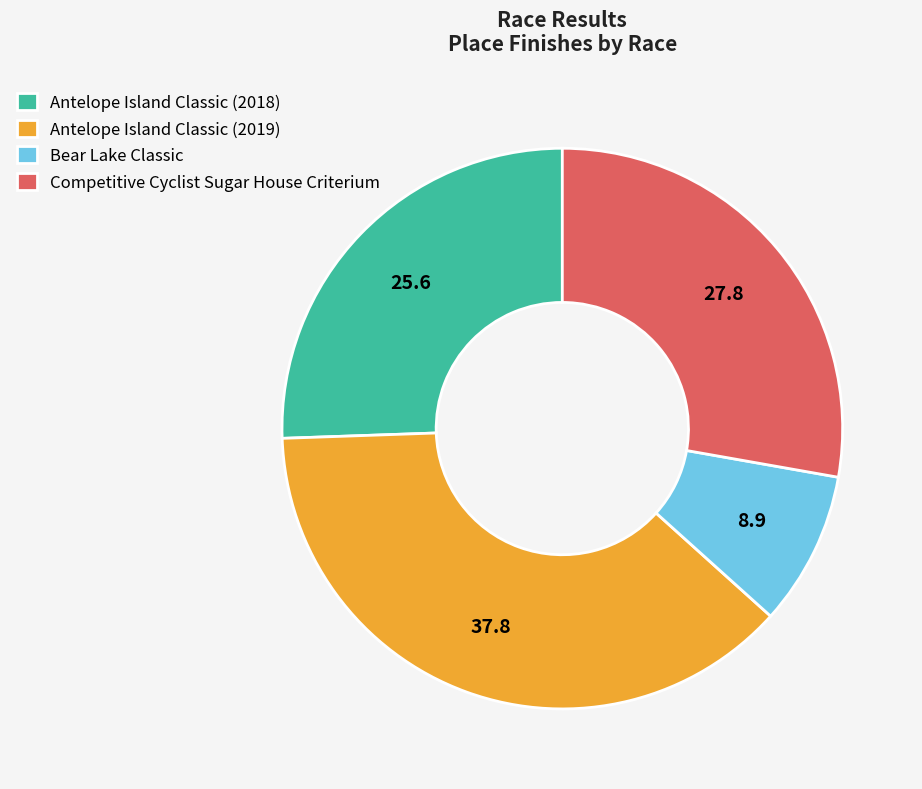

Which slice is the smallest?

Bear Lake Classic